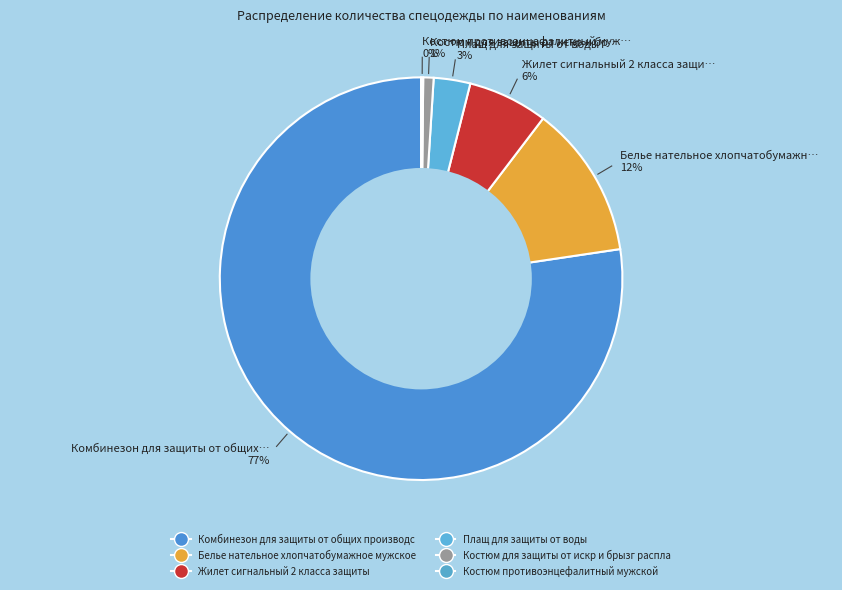

What is the majority slice?

Комбинезон для защиты от общих производственных загрязнений